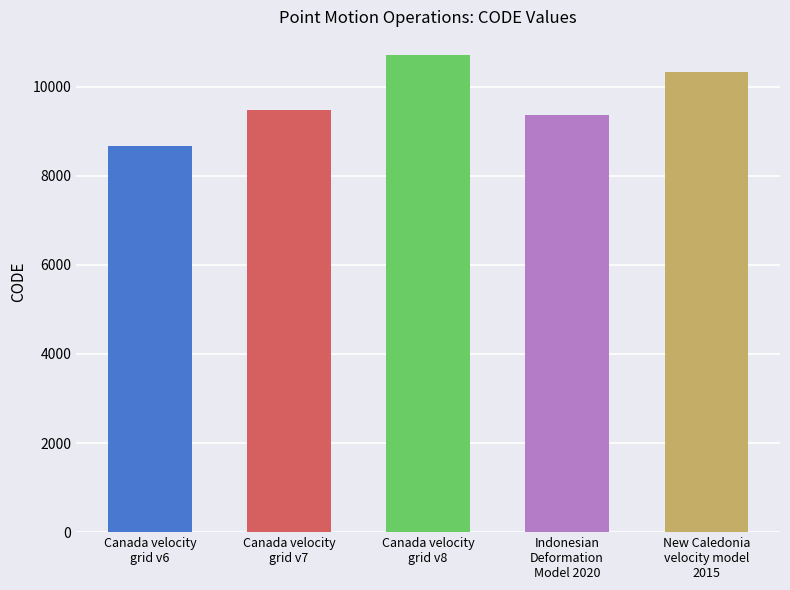

What is the smallest value displayed?

8676